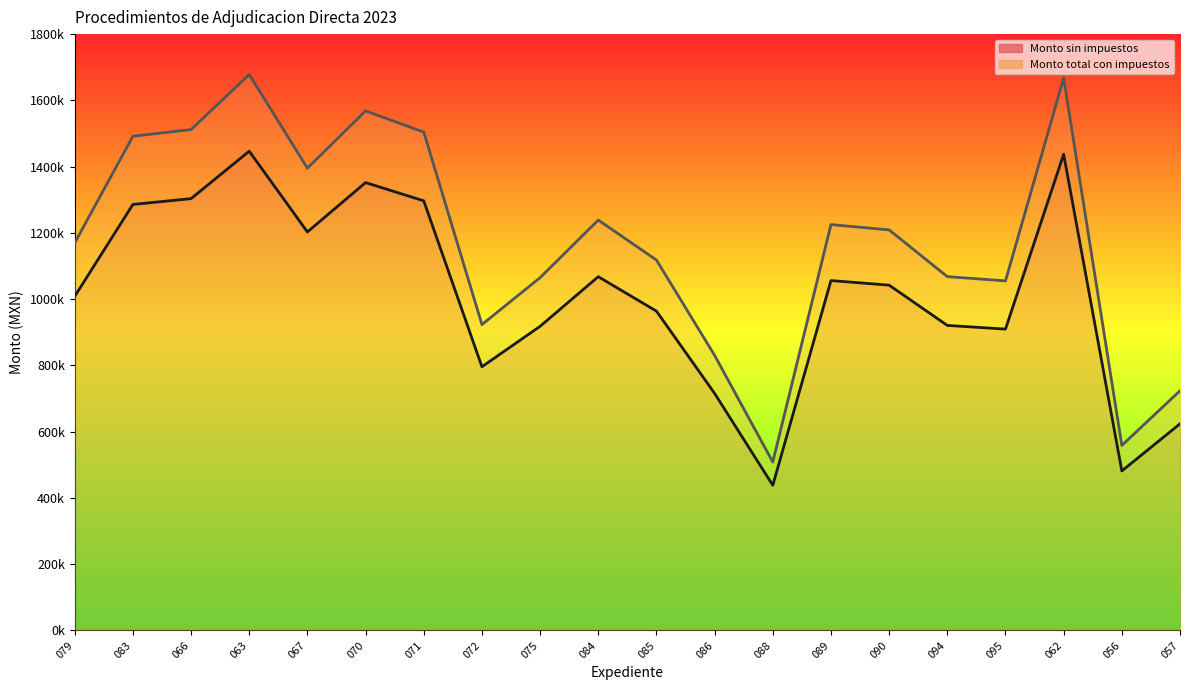

Does the chart display data point markers on the line(s)?

No